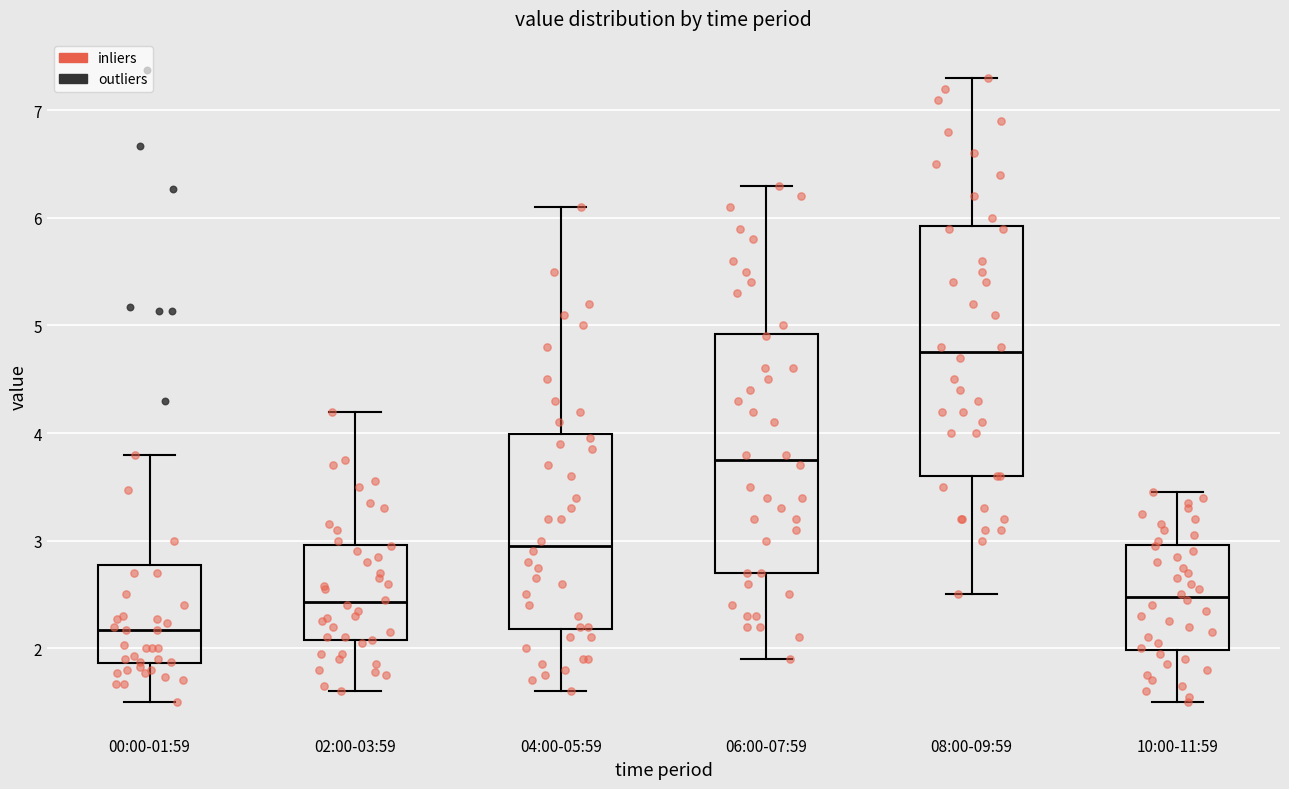

Which box's median line is the highest?

08:00-09:59